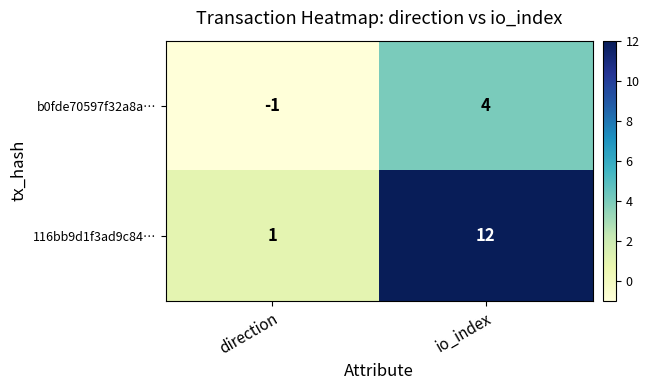

Which series has the widest spread of values?

116bb9d1f3ad9c84…